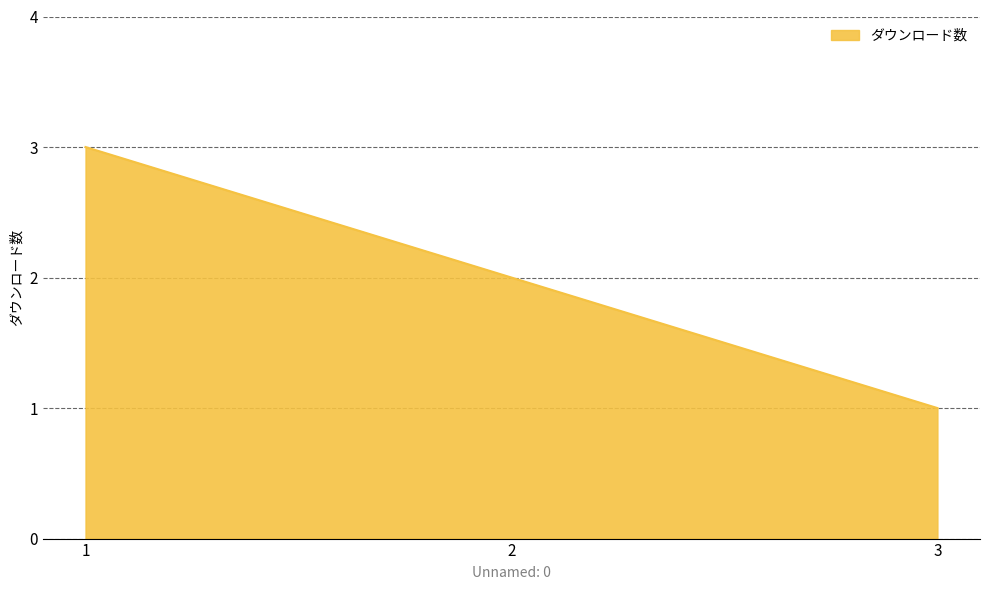

List the labels in order of value, largest first.

1, 2, 3